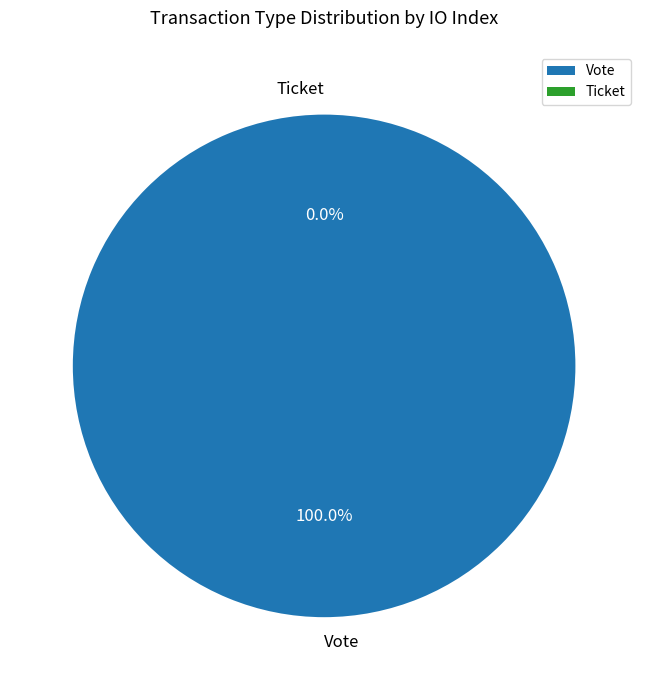

True or false: Ticket accounts for 1% of the total.

False